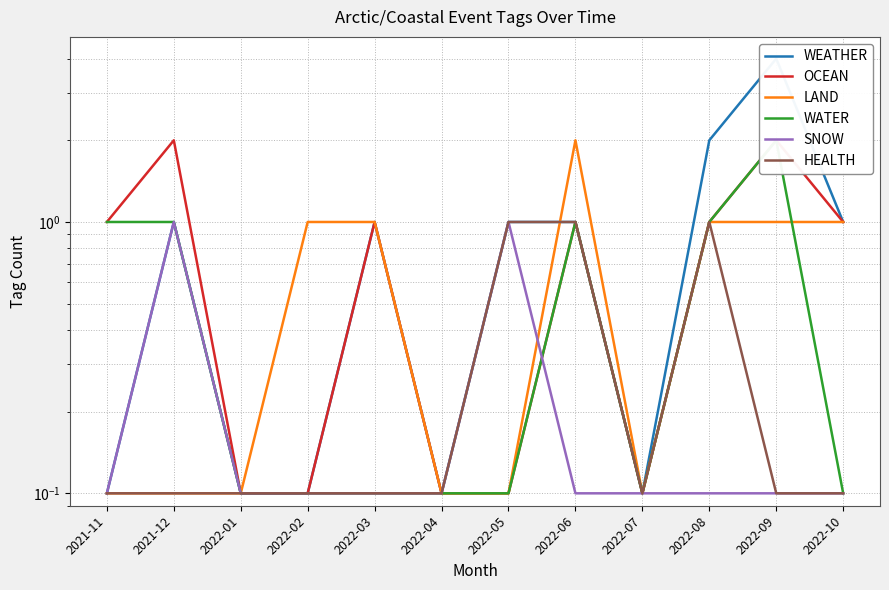

At which category is the sum across all series the highest?

2022-09